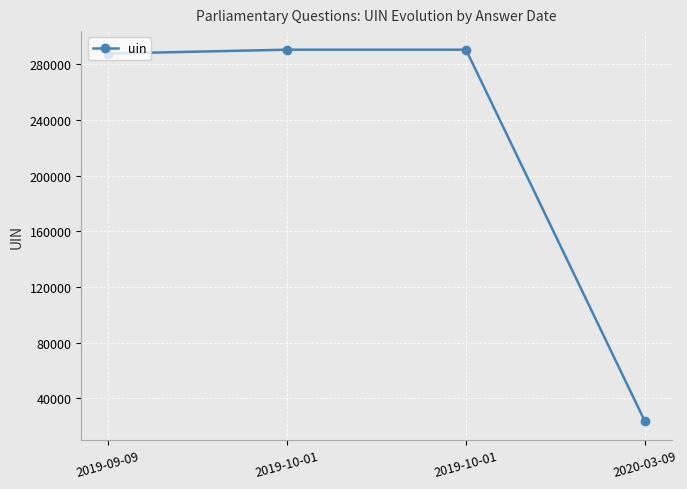

Rank the categories by value from lowest to highest.

2020-03-09, 2019-09-09, 2019-10-01, 2019-10-01